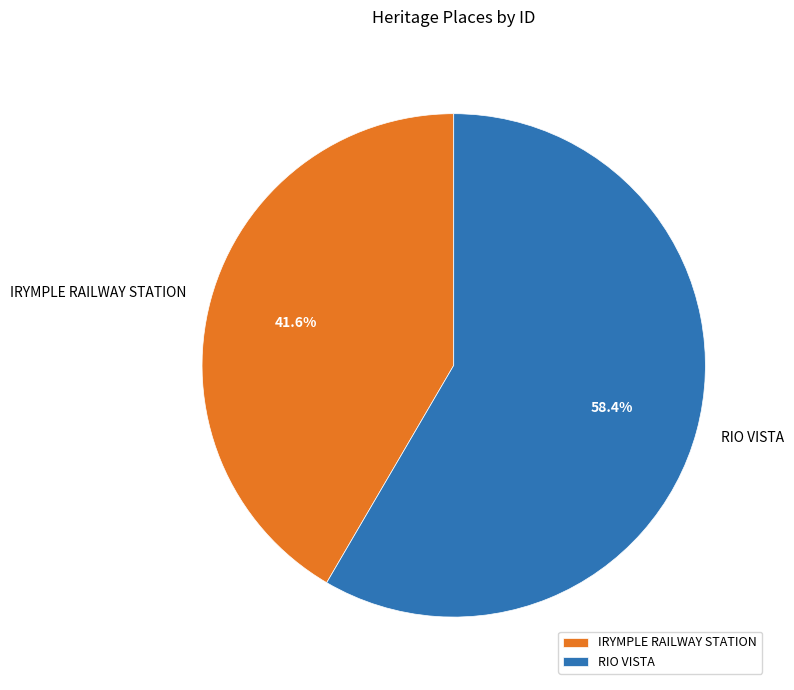

To the nearest percent, what is the difference between the largest and smallest slice percentages?

17%